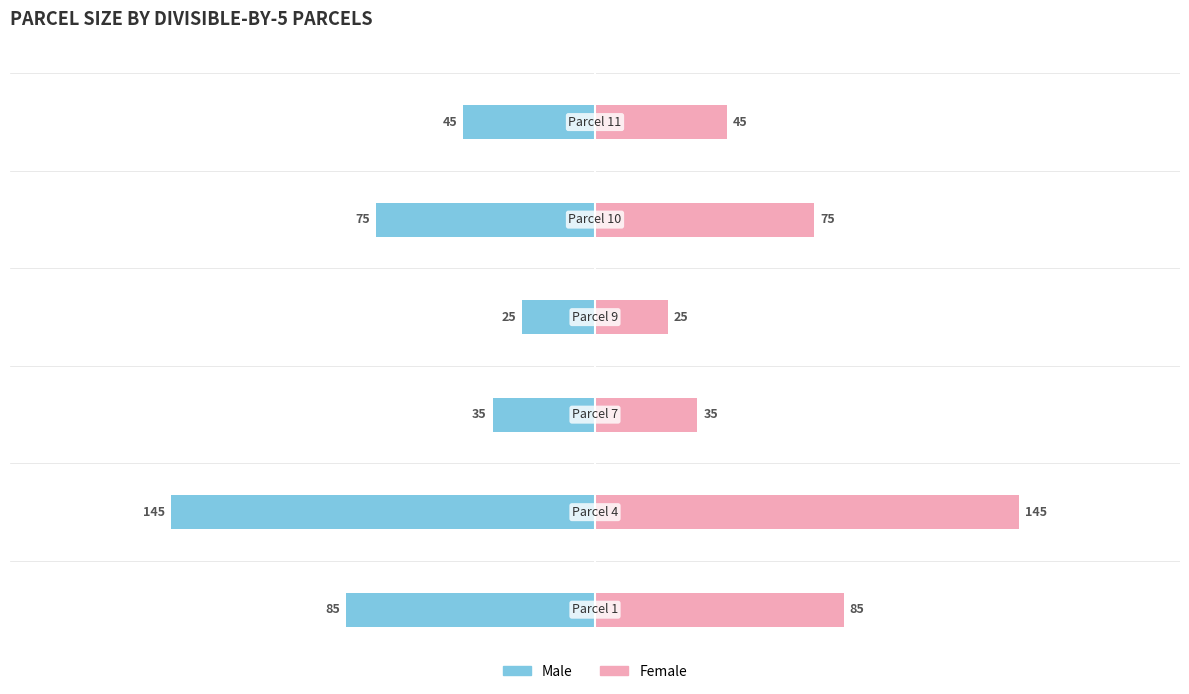

At how many categories does at least one series exceed -9?

6